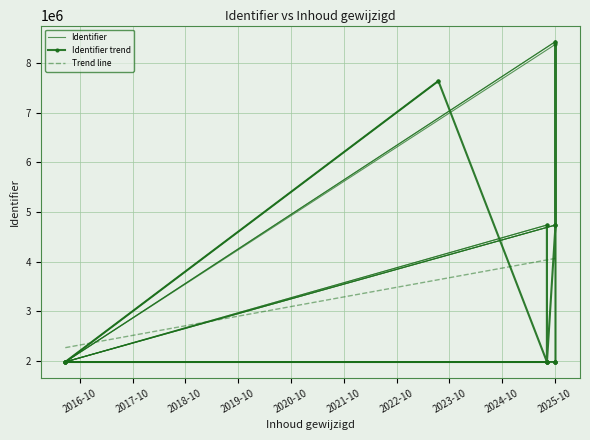

What is the smallest value displayed?

1979321